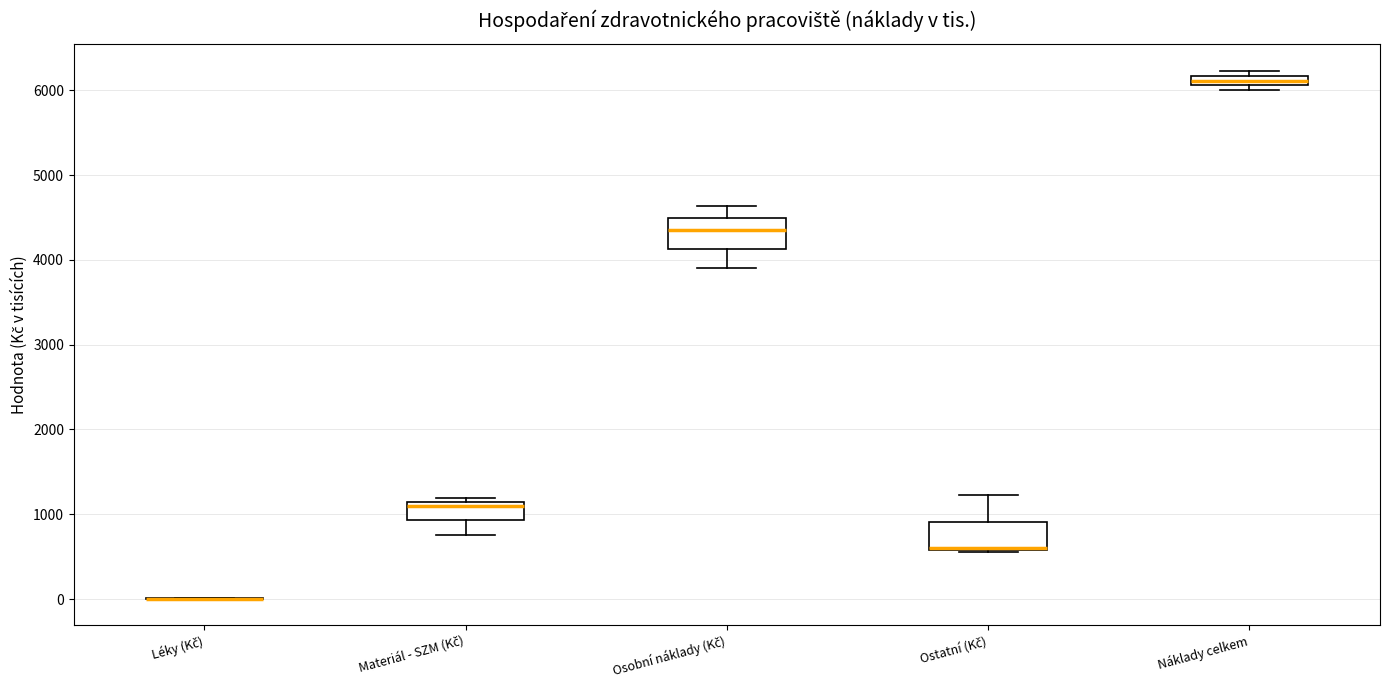

Where is the upper edge of the box for Ostatní (Kč) on the y-axis? The values are not printed on the chart, so give them approximately, as read against the axis.

900